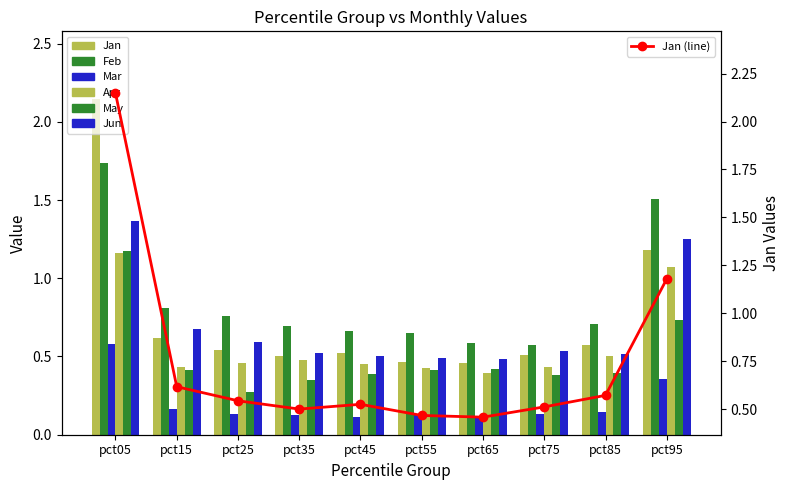

Reading right to left, extract all data points from this chart.

Jan: pct95=1.2	pct85=0.6	pct75=0.5	pct65=0.5	pct55=0.5	pct45=0.5	pct35=0.5	pct25=0.5	pct15=0.6	pct05=2.1
Feb: pct95=1.5	pct85=0.7	pct75=0.6	pct65=0.6	pct55=0.6	pct45=0.7	pct35=0.7	pct25=0.8	pct15=0.8	pct05=1.7
Mar: pct95=0.4	pct85=0.1	pct75=0.1	pct65=0.1	pct55=0.1	pct45=0.1	pct35=0.1	pct25=0.1	pct15=0.2	pct05=0.6
Apr: pct95=1.1	pct85=0.5	pct75=0.4	pct65=0.4	pct55=0.4	pct45=0.5	pct35=0.5	pct25=0.5	pct15=0.4	pct05=1.2
May: pct95=0.7	pct85=0.4	pct75=0.4	pct65=0.4	pct55=0.4	pct45=0.4	pct35=0.4	pct25=0.3	pct15=0.4	pct05=1.2
Jun: pct95=1.2	pct85=0.5	pct75=0.5	pct65=0.5	pct55=0.5	pct45=0.5	pct35=0.5	pct25=0.6	pct15=0.7	pct05=1.4